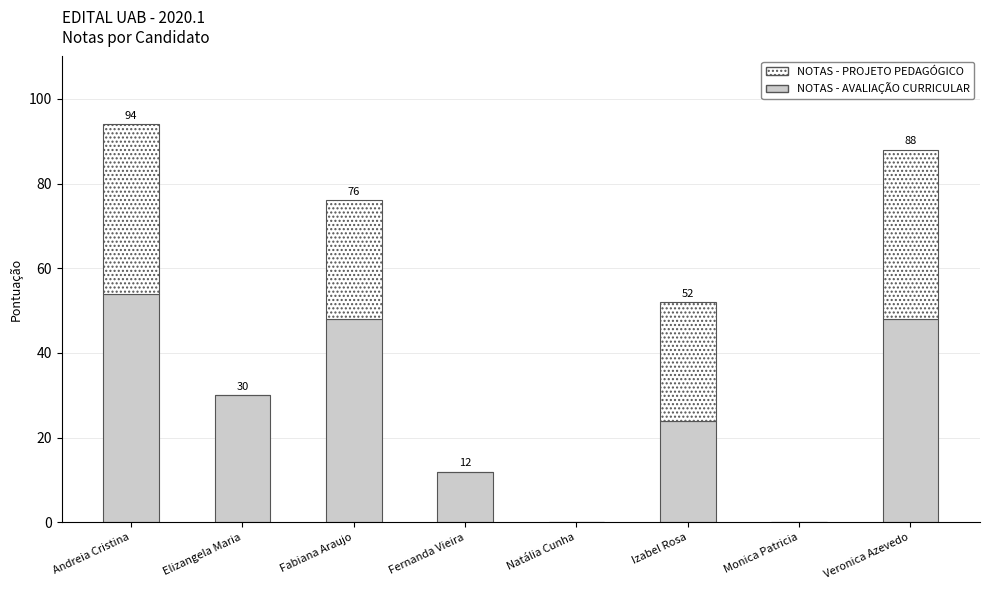

Is it true that NOTAS - AVALIAÇÃO CURRICULAR equals 0 at Monica Patricia?

True